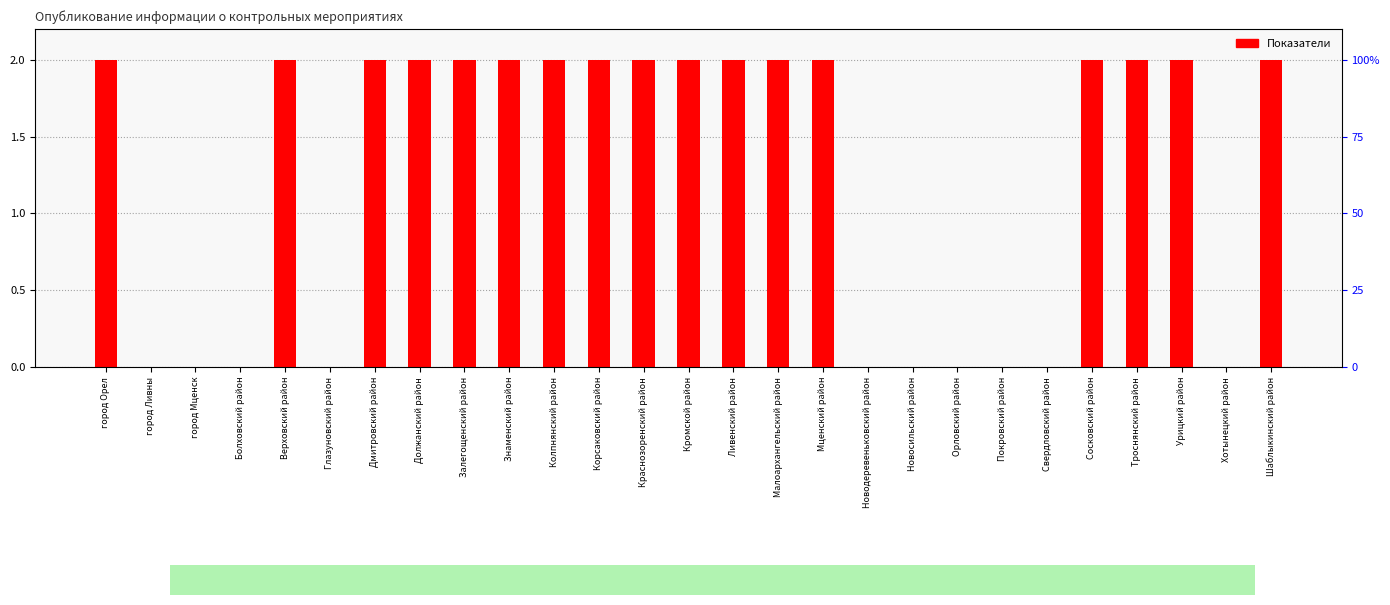

What is the value of the 12th bar from the left?

2